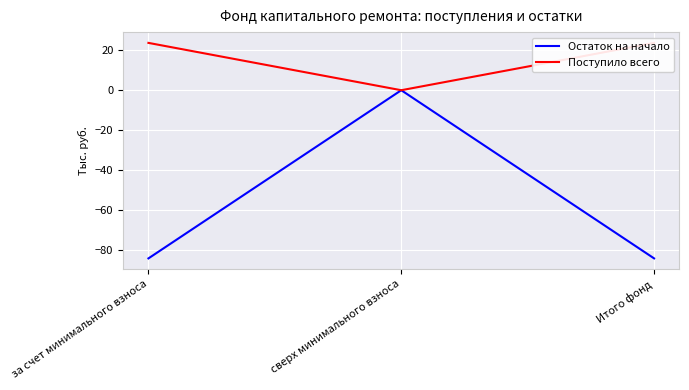

What is the average value of the Остаток на начало series?

-56.3